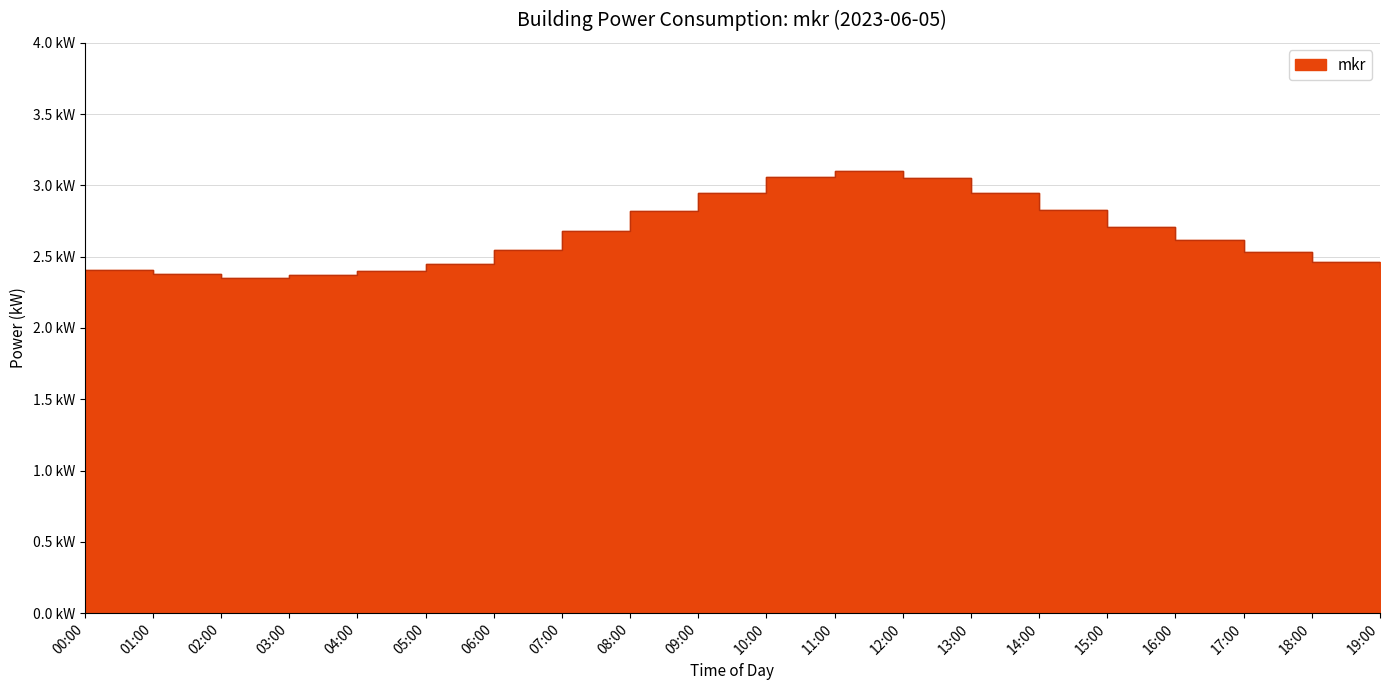

The value at 15:00 is 2.7. True or false?

True